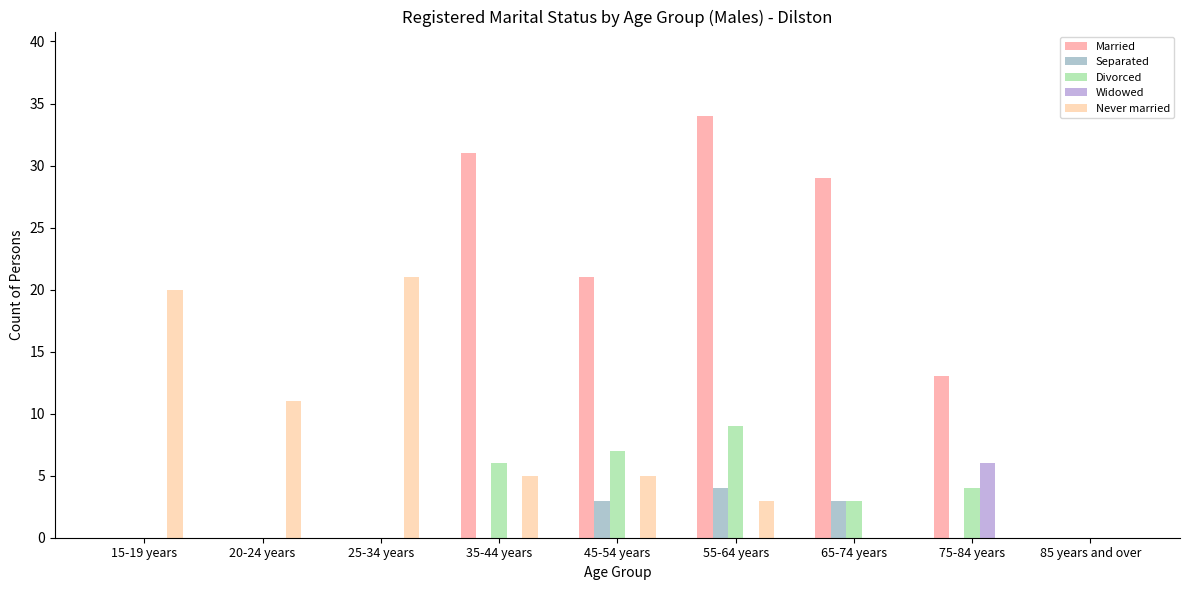

Is the value of Married at 45-54 years greater than the value of Widowed at 25-34 years?

Yes